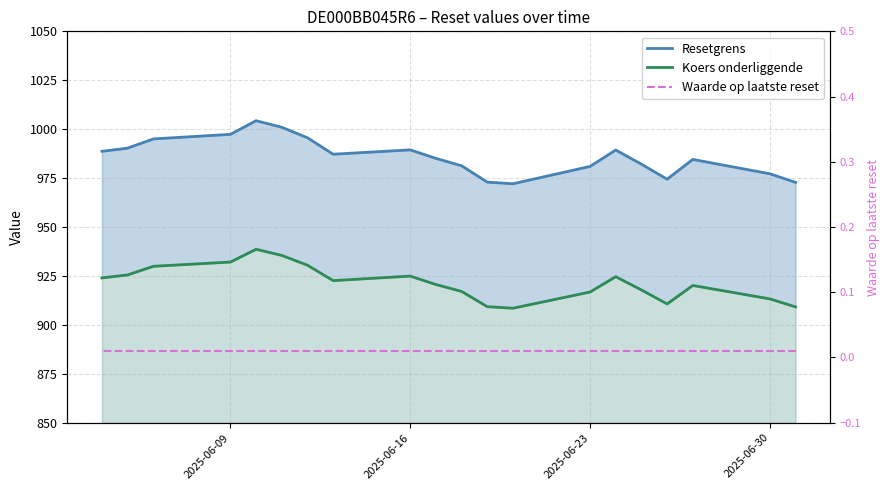

What are all the series names shown in the legend?

Resetgrens, Koers onderliggende, Waarde op laatste reset